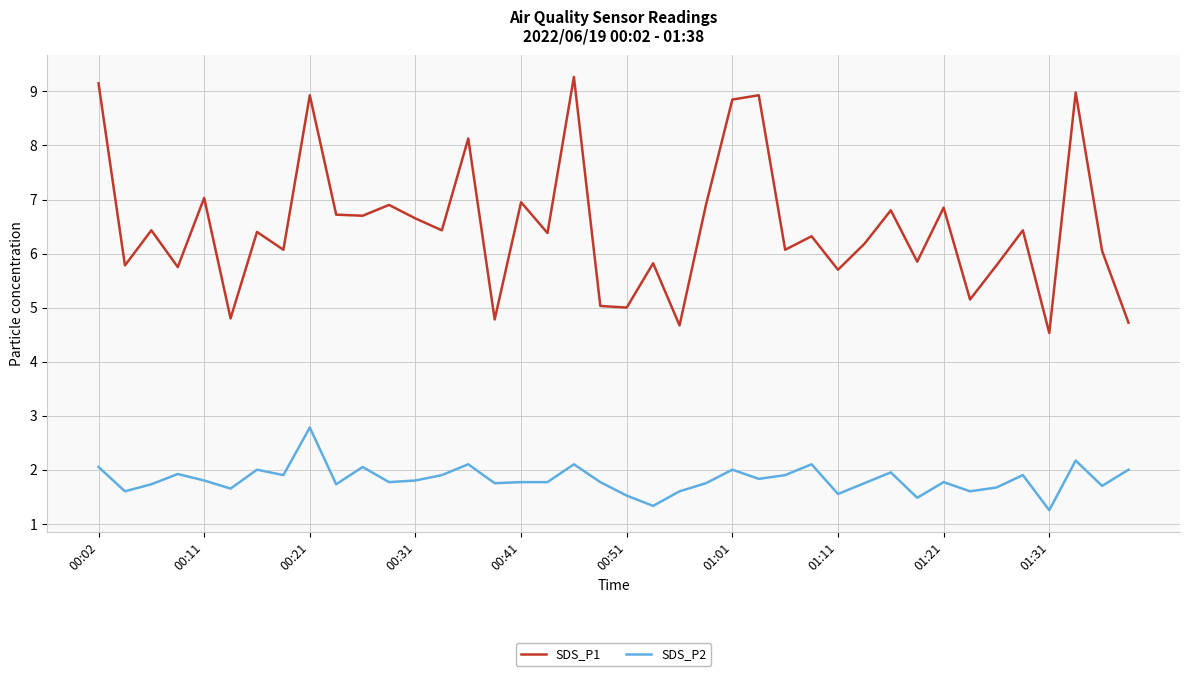

What is the maximum value shown in the chart?

9.3